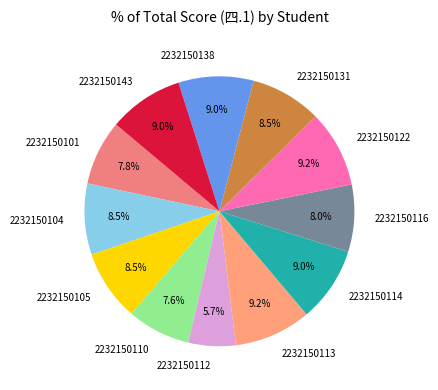

Which category has the smallest portion of the pie?

2232150112